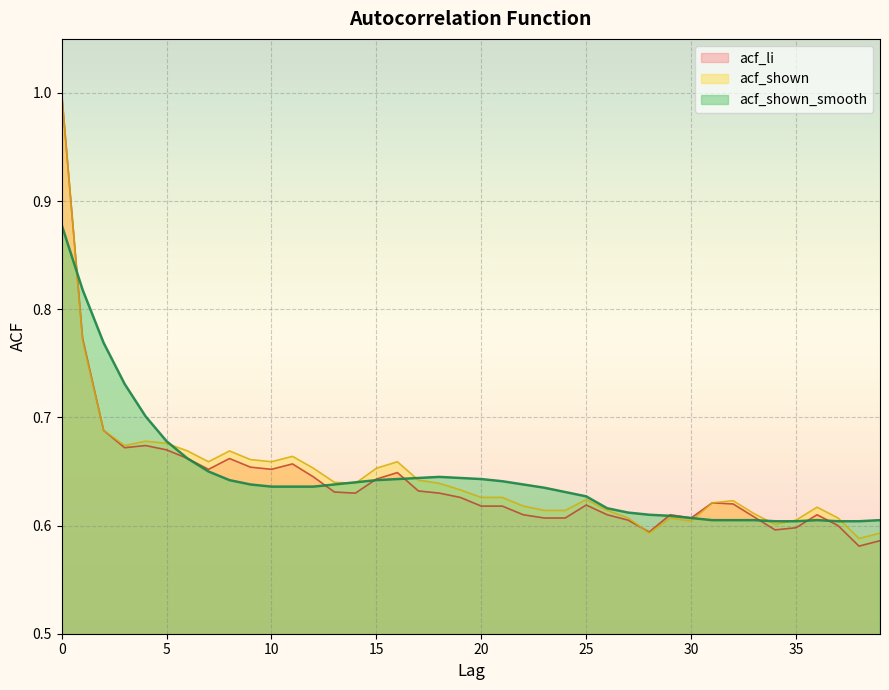

True or false: acf_li and acf_shown_smooth cross at least once.

True